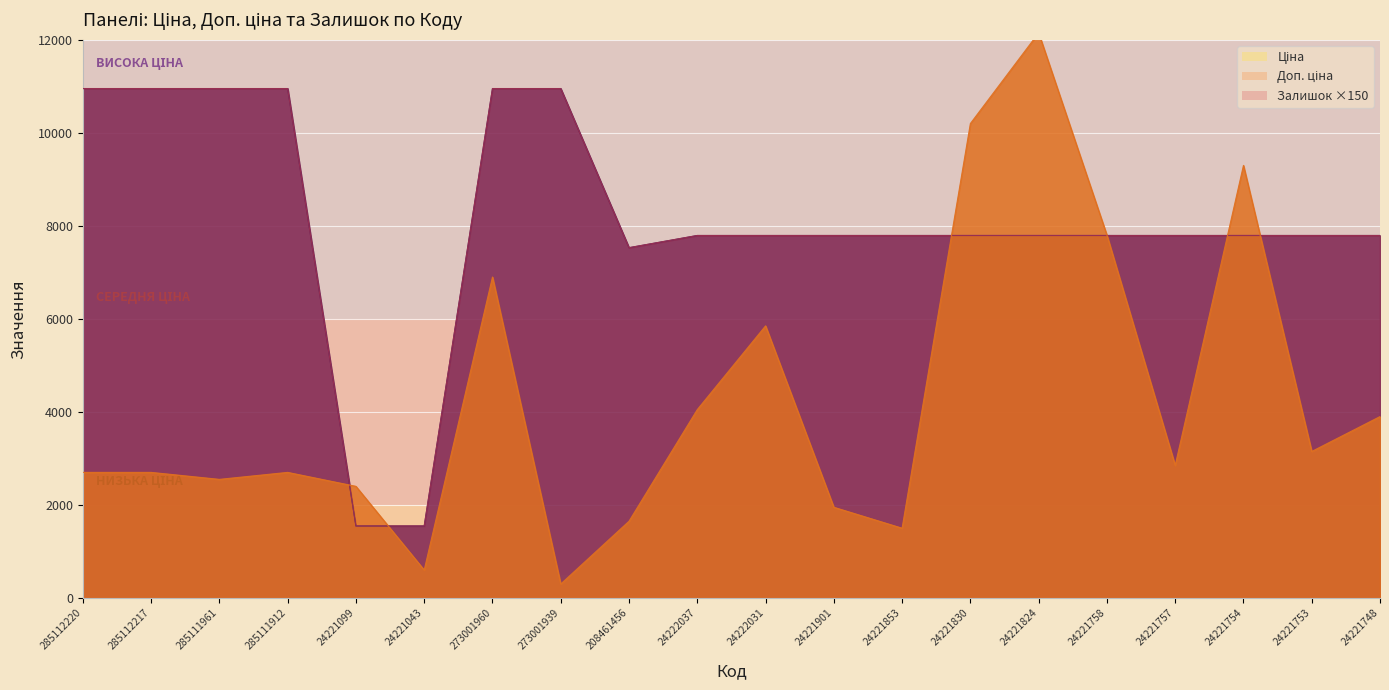

Reading left to right, list all the values displayed in this chart.

Ціна: 10952.0	10952.0	10952.0	10952.0	1547.7	1547.7	10952.0	10952.0	7530.7	7792.9	7792.9	7792.9	7792.9	7792.9	7792.9	7792.9	7792.9	7792.9	7792.9	7792.9
Доп. ціна: 10952.0	10952.0	10952.0	10952.0	1548.0	1548.0	10952.0	10952.0	7530.7	7792.9	7792.9	7792.9	7792.9	7792.9	7792.9	7792.9	7792.9	7792.9	7792.9	7792.9
Залишок: 2700.0	2700.0	2550.0	2700.0	2400.0	600.0	6900.0	300.0	1650.0	4050.0	5850.0	1950.0	1500.0	10200.0	12150.0	7800.0	2850.0	9300.0	3150.0	3900.0